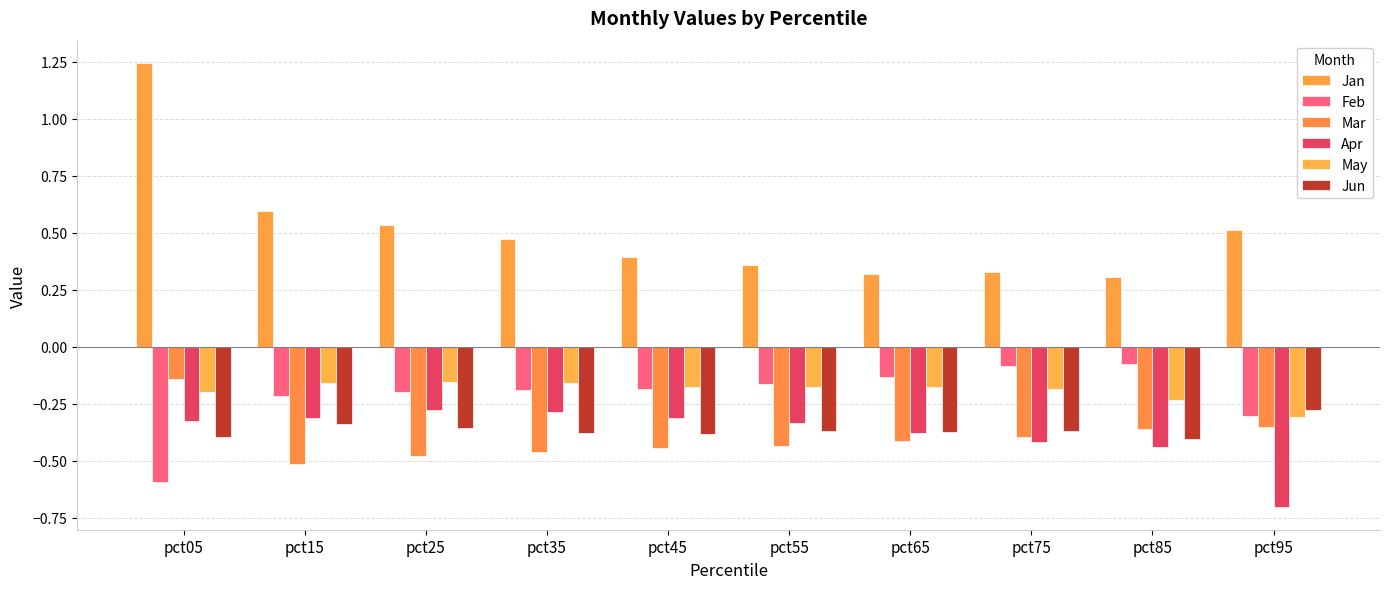

Reading left to right, what are all the values shown in this chart?

Jan: pct05=1.2	pct15=0.6	pct25=0.5	pct35=0.5	pct45=0.4	pct55=0.4	pct65=0.3	pct75=0.3	pct85=0.3	pct95=0.5
Feb: pct05=-0.6	pct15=-0.2	pct25=-0.2	pct35=-0.2	pct45=-0.2	pct55=-0.2	pct65=-0.1	pct75=-0.1	pct85=-0.1	pct95=-0.3
Mar: pct05=-0.1	pct15=-0.5	pct25=-0.5	pct35=-0.5	pct45=-0.4	pct55=-0.4	pct65=-0.4	pct75=-0.4	pct85=-0.4	pct95=-0.4
Apr: pct05=-0.3	pct15=-0.3	pct25=-0.3	pct35=-0.3	pct45=-0.3	pct55=-0.3	pct65=-0.4	pct75=-0.4	pct85=-0.4	pct95=-0.7
May: pct05=-0.2	pct15=-0.2	pct25=-0.2	pct35=-0.2	pct45=-0.2	pct55=-0.2	pct65=-0.2	pct75=-0.2	pct85=-0.2	pct95=-0.3
Jun: pct05=-0.4	pct15=-0.3	pct25=-0.4	pct35=-0.4	pct45=-0.4	pct55=-0.4	pct65=-0.4	pct75=-0.4	pct85=-0.4	pct95=-0.3